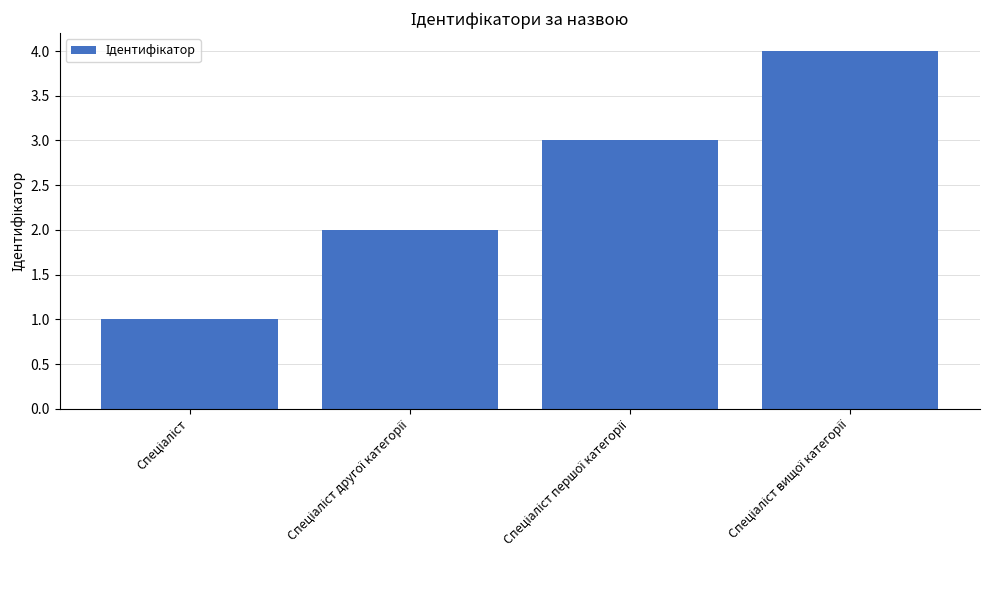

What is the difference between the maximum and minimum values?

3